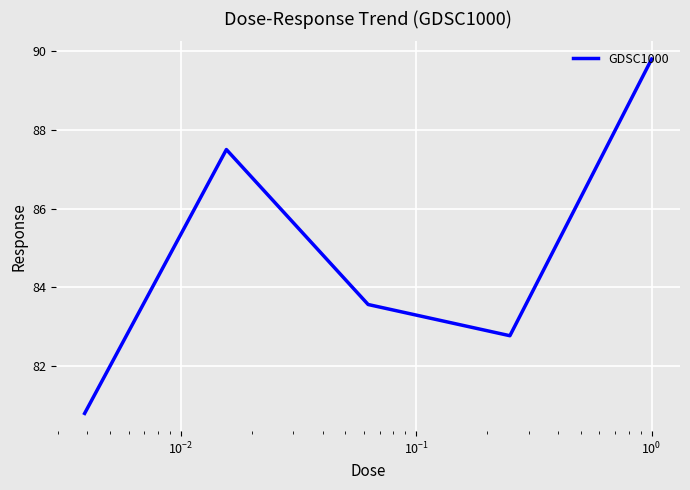

Count the number of categories in the chart.

5